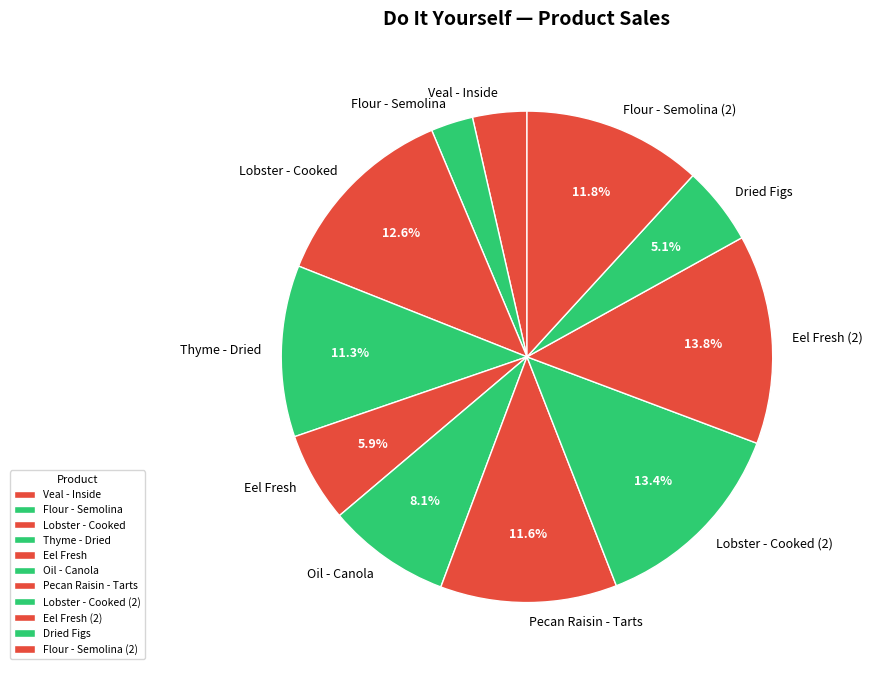

True or false: Veal - Inside accounts for 4% of the total.

True